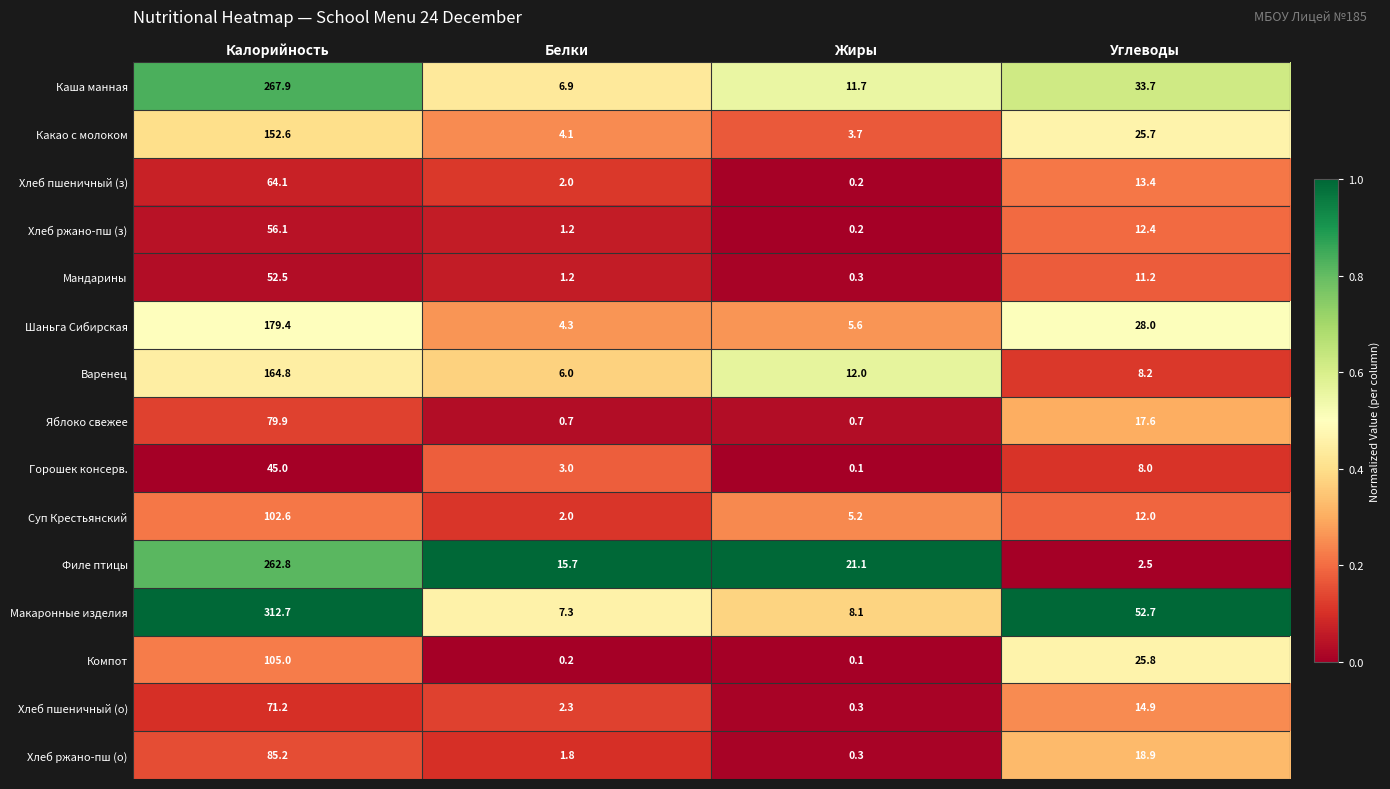

What is the maximum value shown in the chart?

312.7